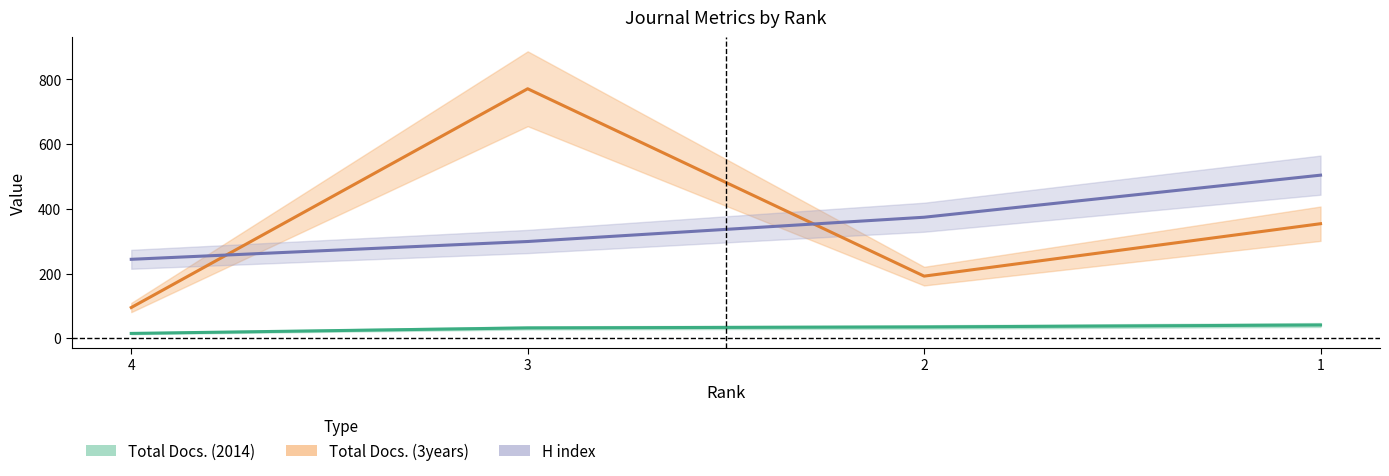

What is the maximum value shown in the chart?

771